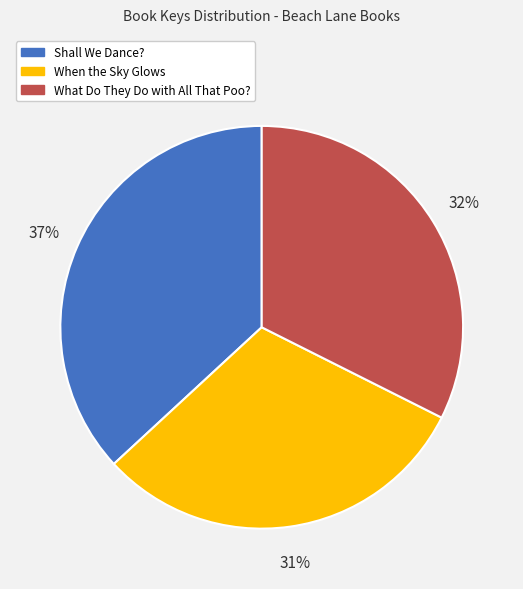

Which slice is the largest?

Shall We Dance?